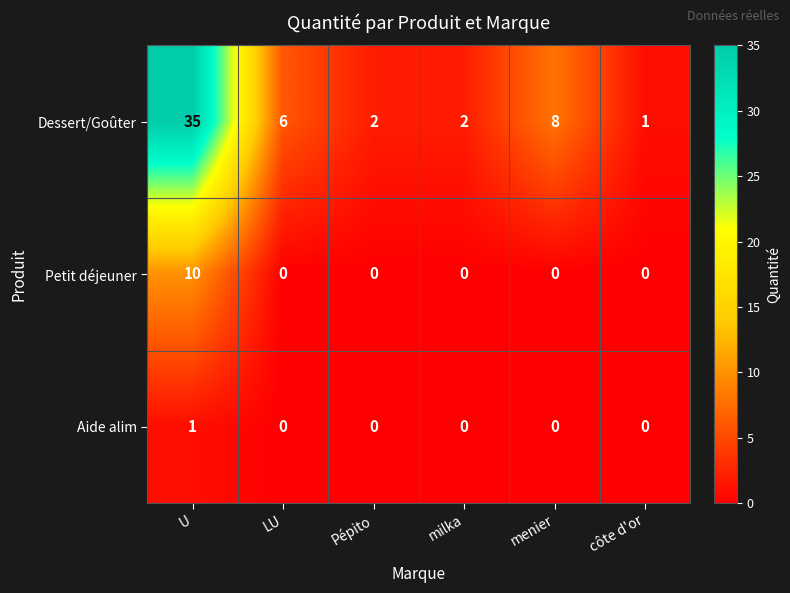

At which category is the sum across all series the highest?

U